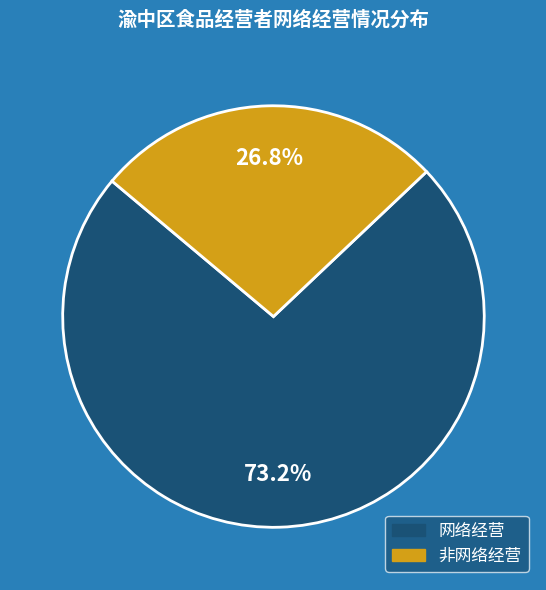

Which slice represents more than half of the pie?

网络经营